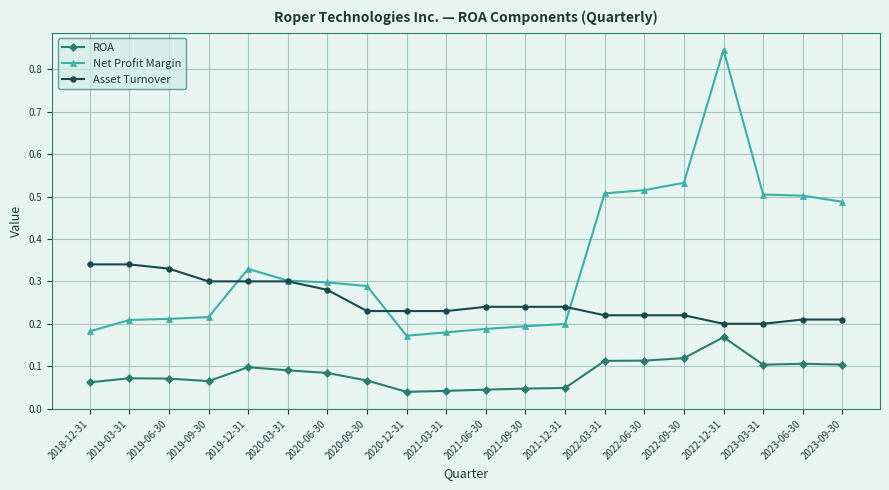

Does the chart display data point markers on the line(s)?

Yes